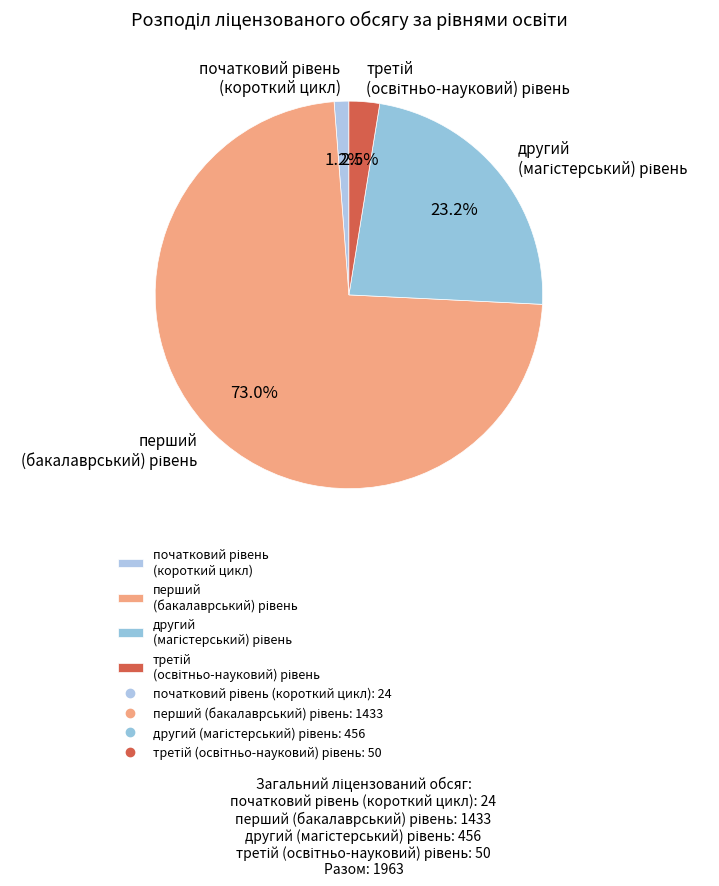

How many slices are in this pie chart?

4